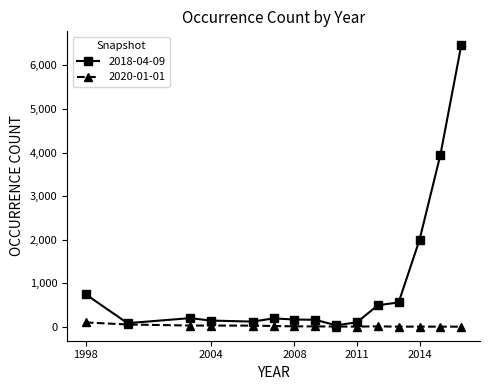

Count the number of categories in the chart.

15